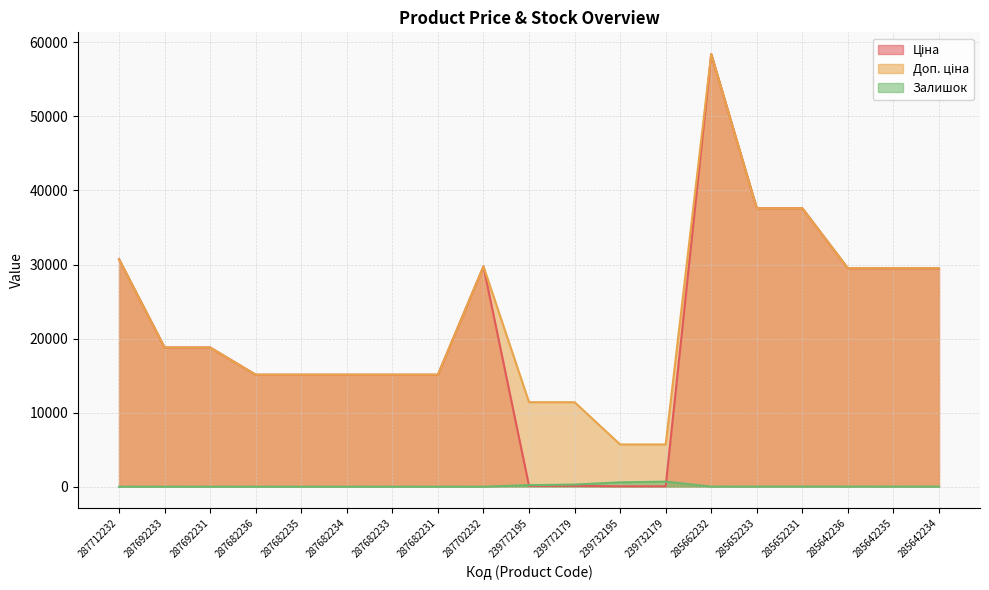

What is the difference between the second highest and second lowest values in the Доп. ціна series?

31888.6